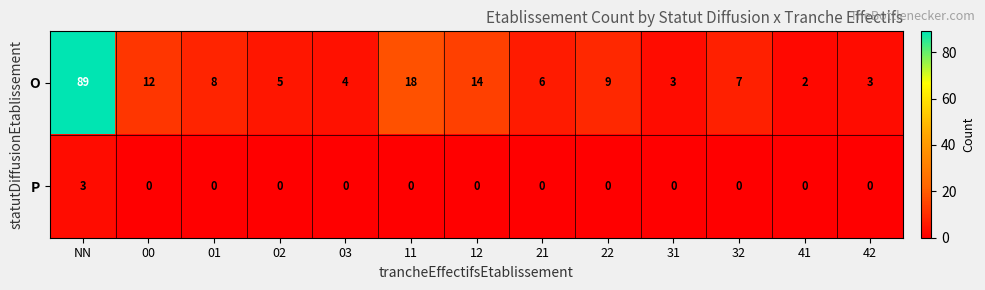

What is the total value across all series at 01?

8